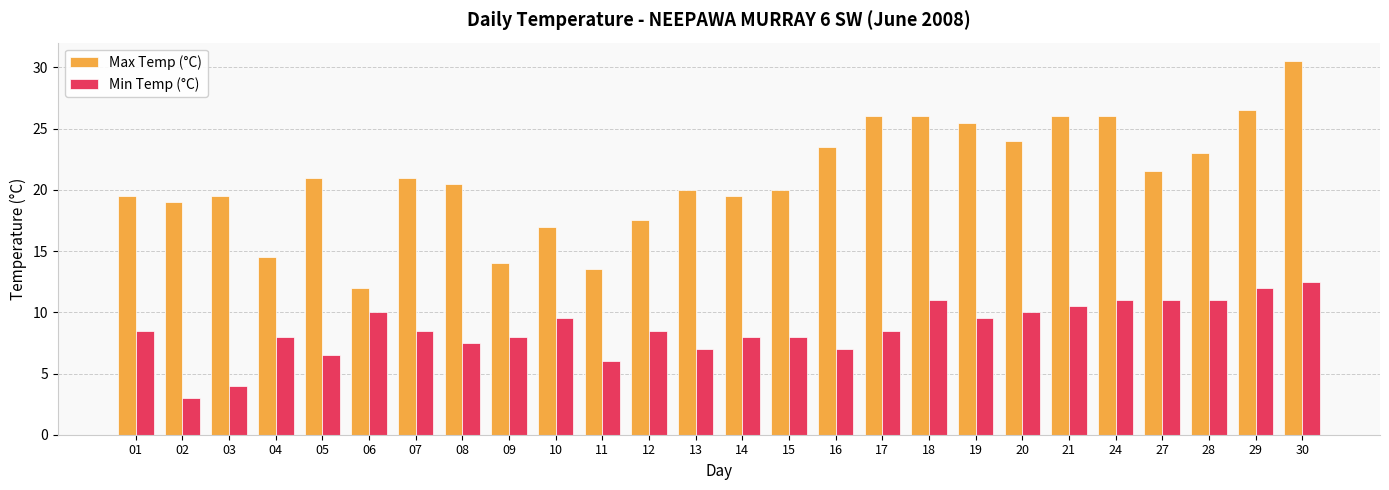

What is the average value of the Min Temp (°C) series?

8.7